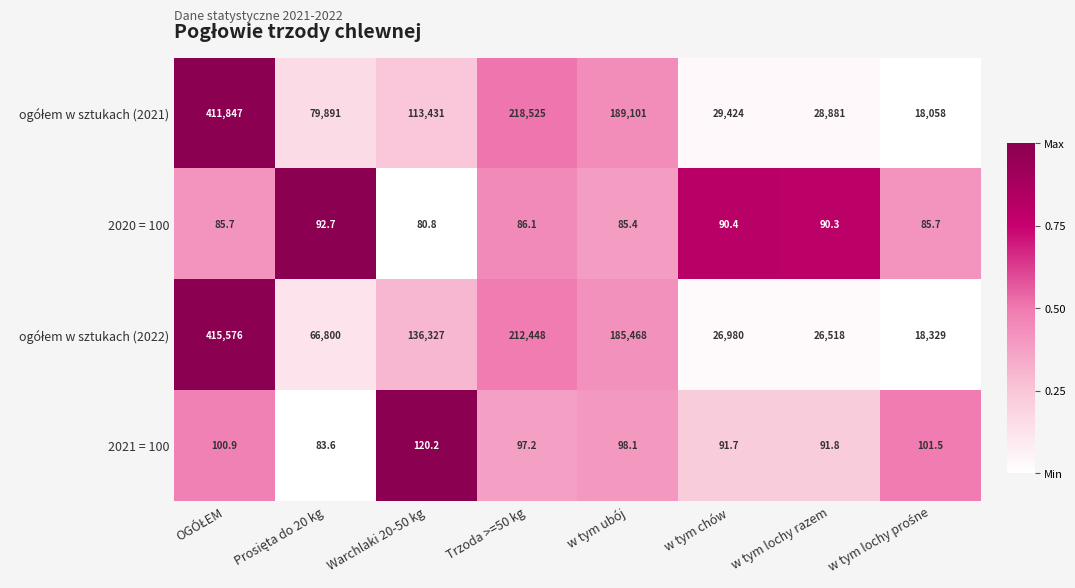

What is the average value of the 2021 = 100 series?

98.1